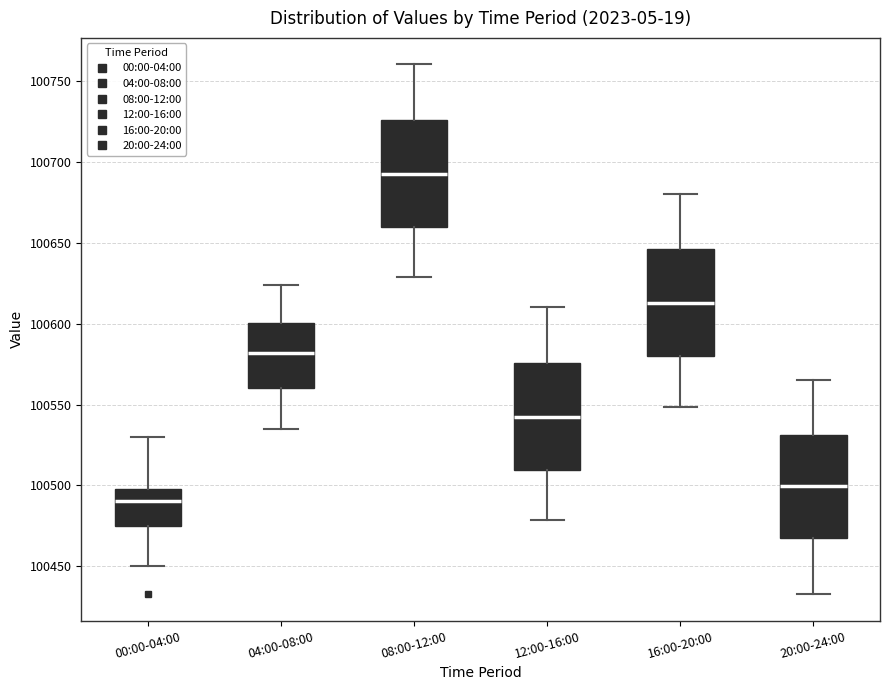

Which box has the lowest median line?

00:00-04:00